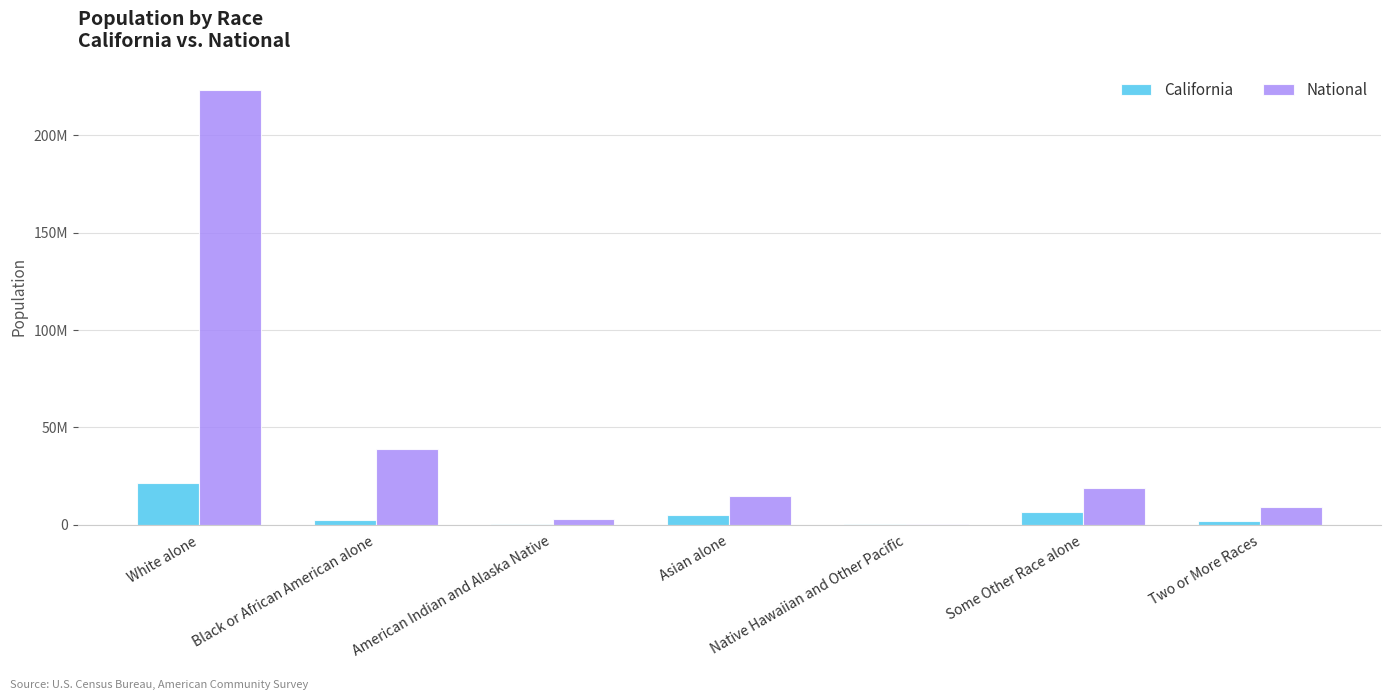

Are the bars horizontal?

No